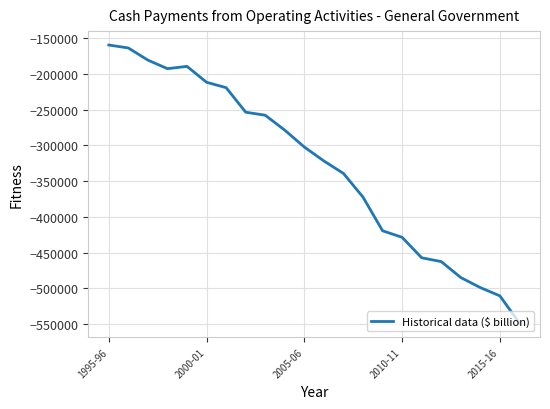

What is the minimum value shown in the chart?

-548803.2